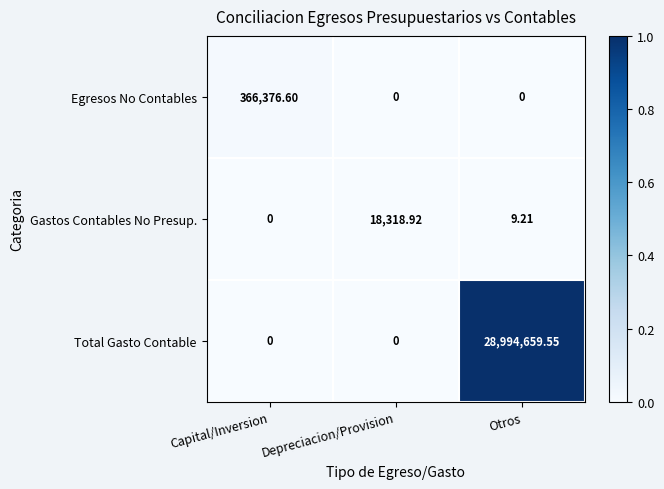

How many categories are shown in the chart?

3